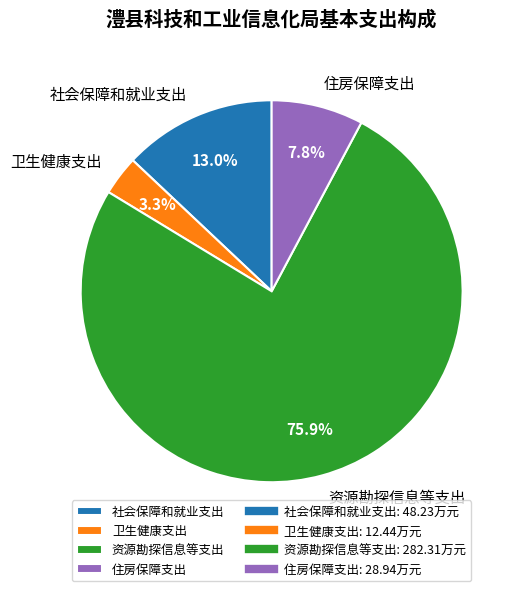

Rank the categories by value from highest to lowest.

资源勘探信息等支出, 社会保障和就业支出, 住房保障支出, 卫生健康支出